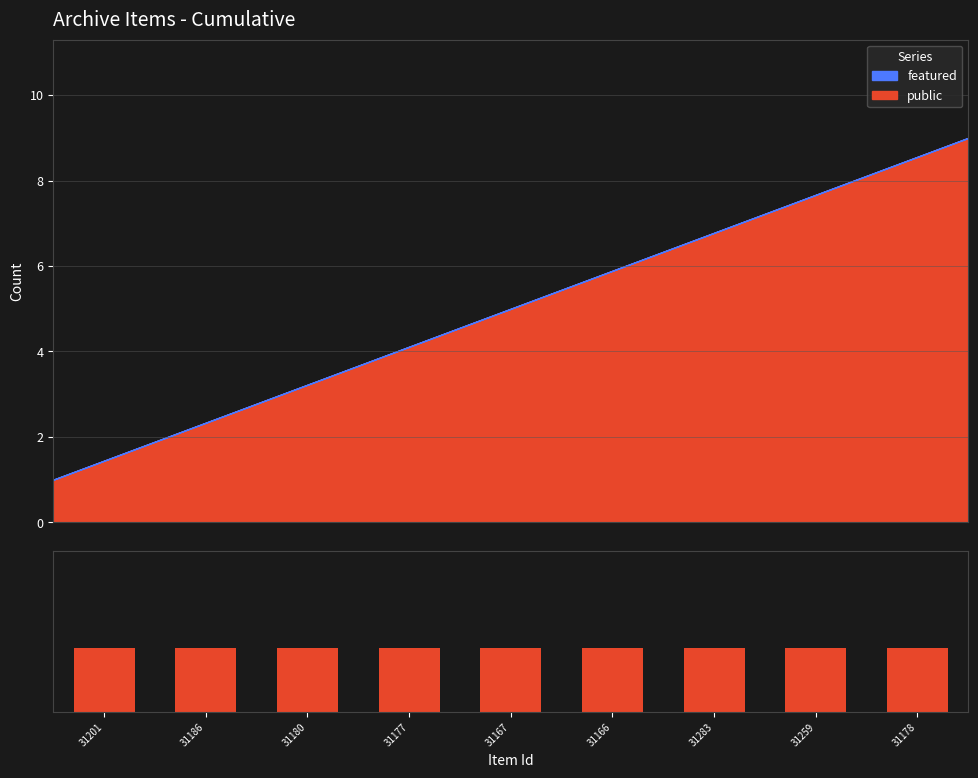

List the series in order of their peak value, lowest first.

featured, public